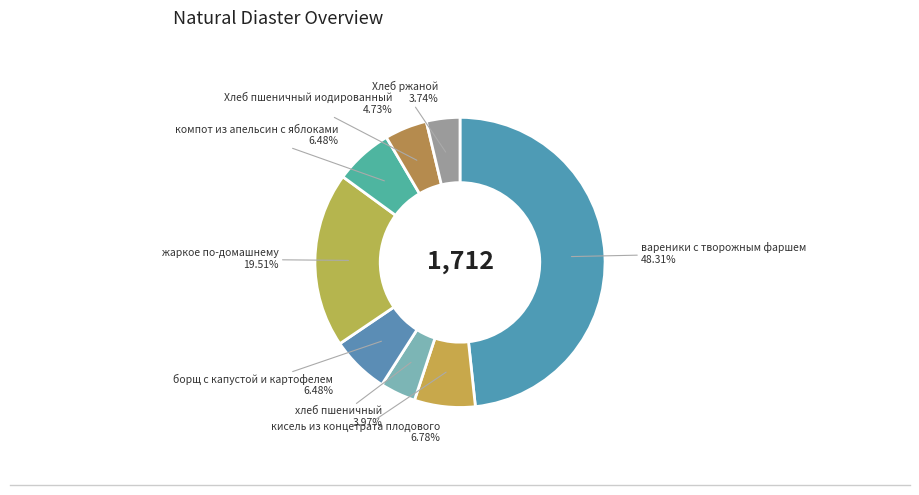

How many slices are in this pie chart?

8